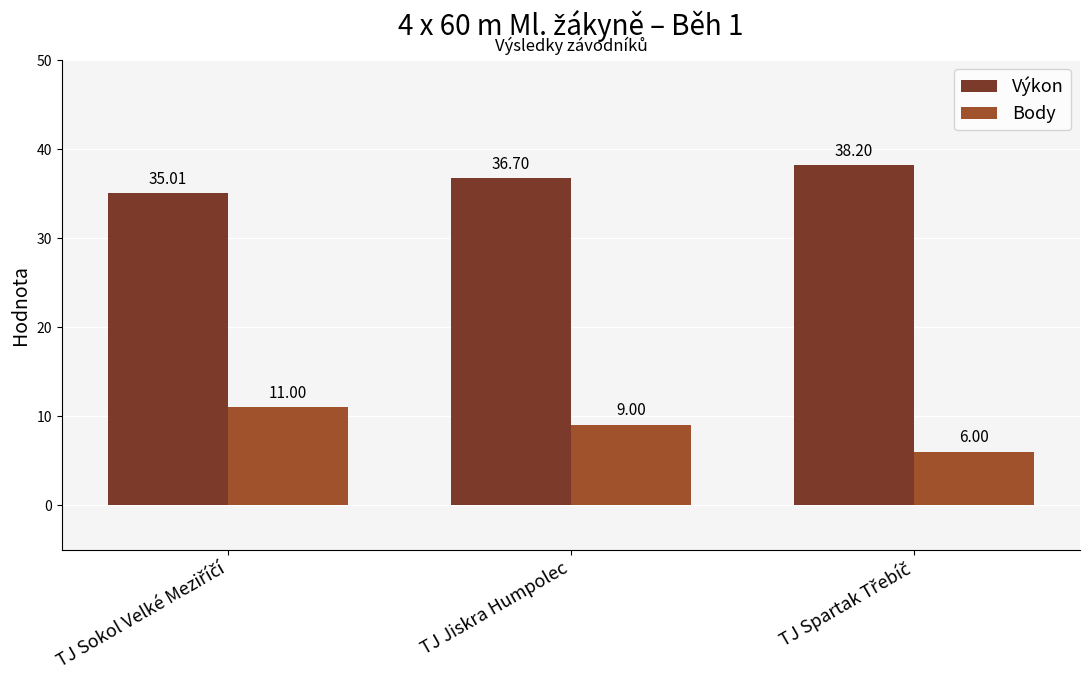

List the series in order of their peak value, lowest first.

Body, Výkon